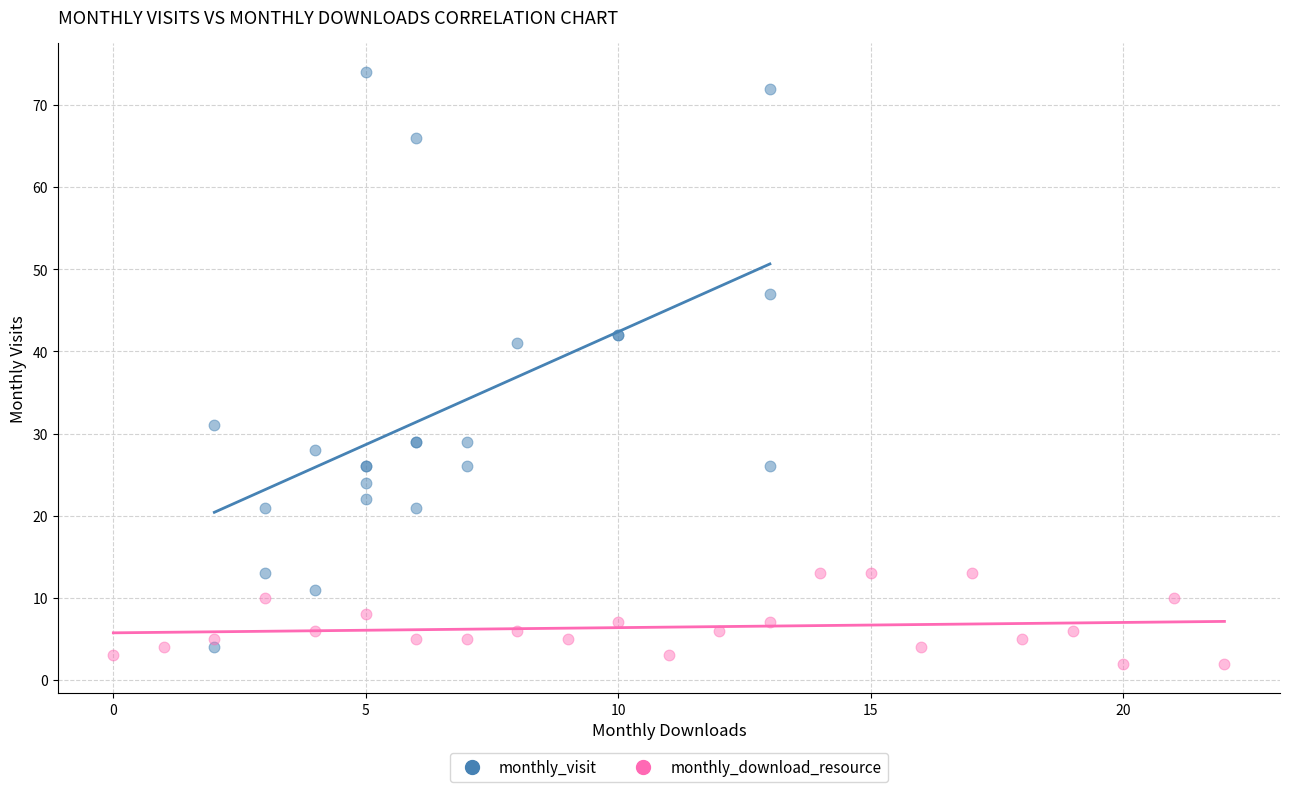

Which series has the widest spread of Y values?

monthly_visit